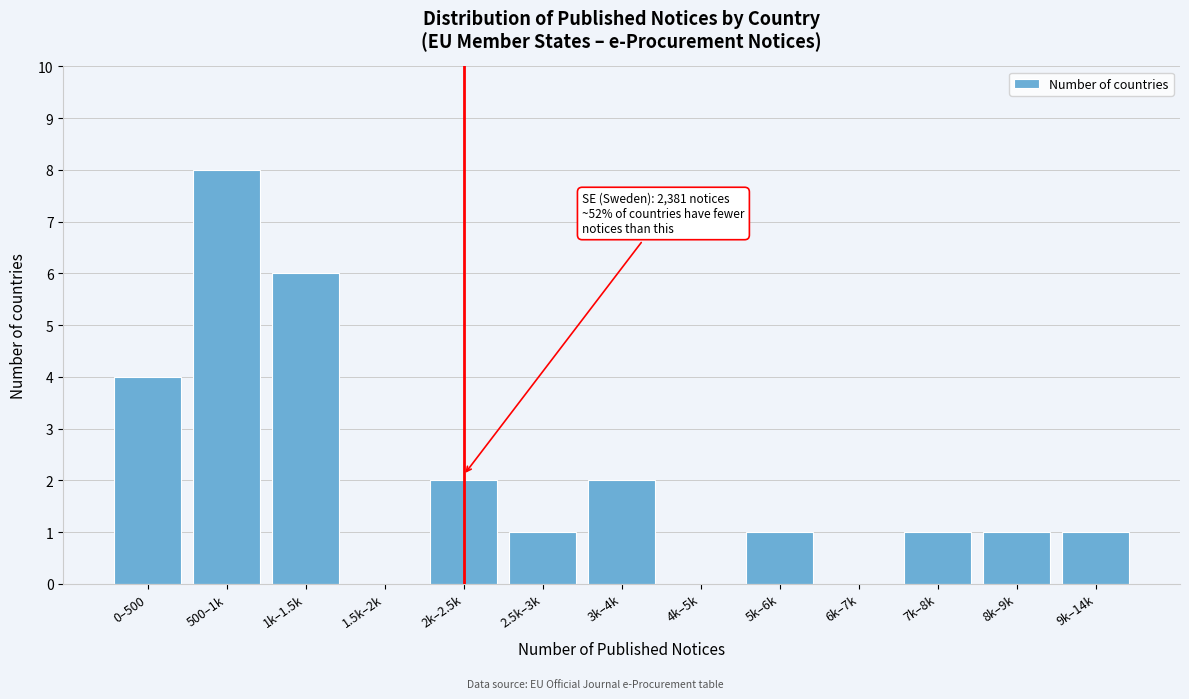

Reading left to right, list all the values displayed in this chart.

0–500=4	500–1k=8	1k–1.5k=6	1.5k–2k=0	2k–2.5k=2	2.5k–3k=1	3k–4k=2	4k–5k=0	5k–6k=1	6k–7k=0	7k–8k=1	8k–9k=1	9k–14k=1